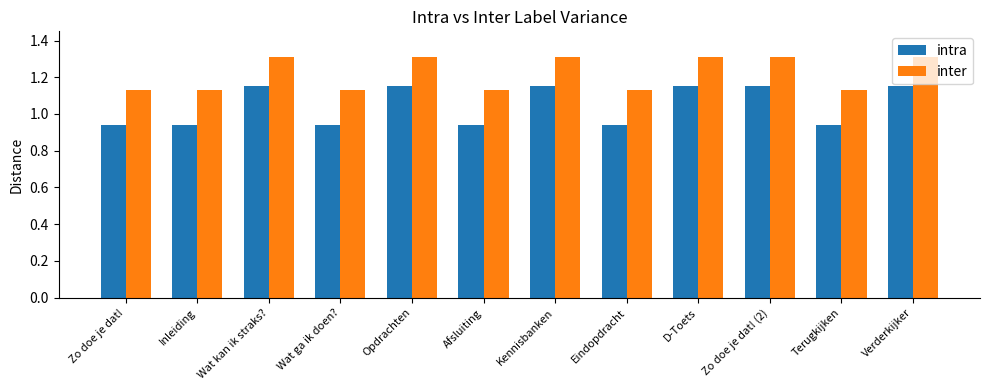

Is it true that inter equals 0.4 at Zo doe je dat!?

False